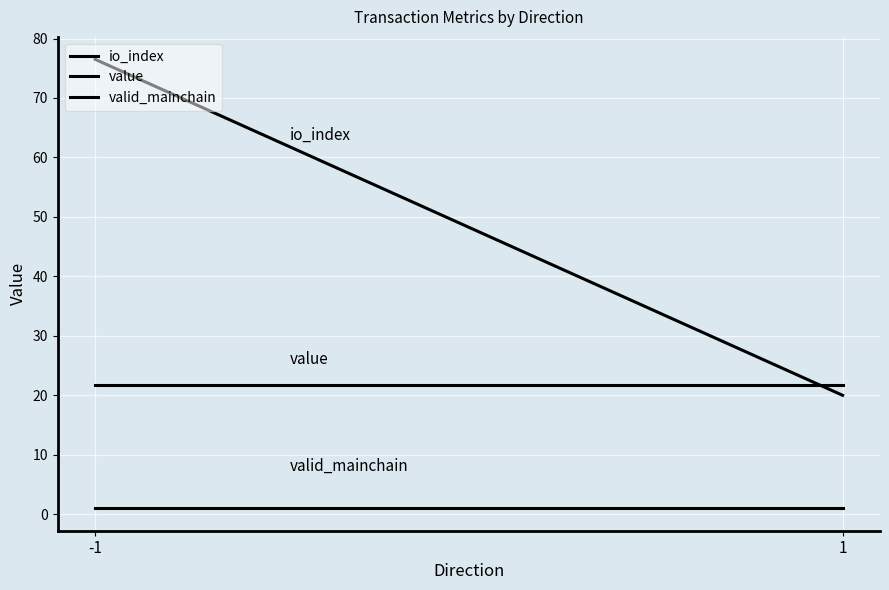

Rank the series by their average value, from lowest to highest.

valid_mainchain, value, io_index